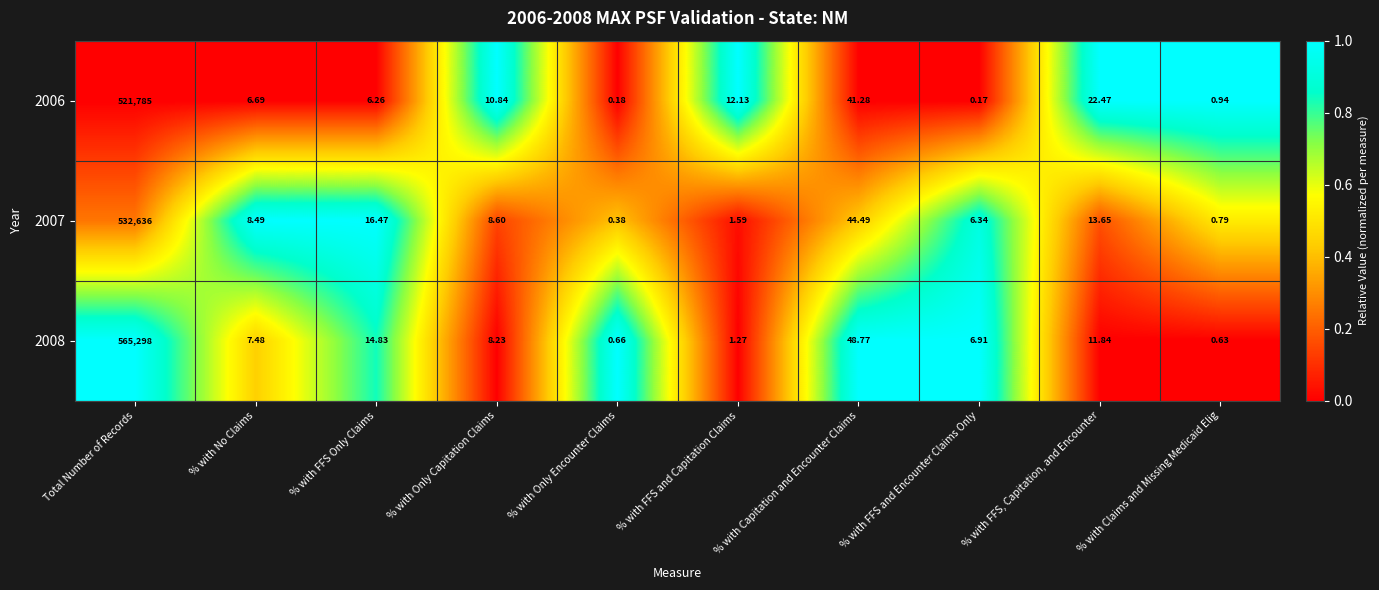

Which series has the largest total across all categories?

2008